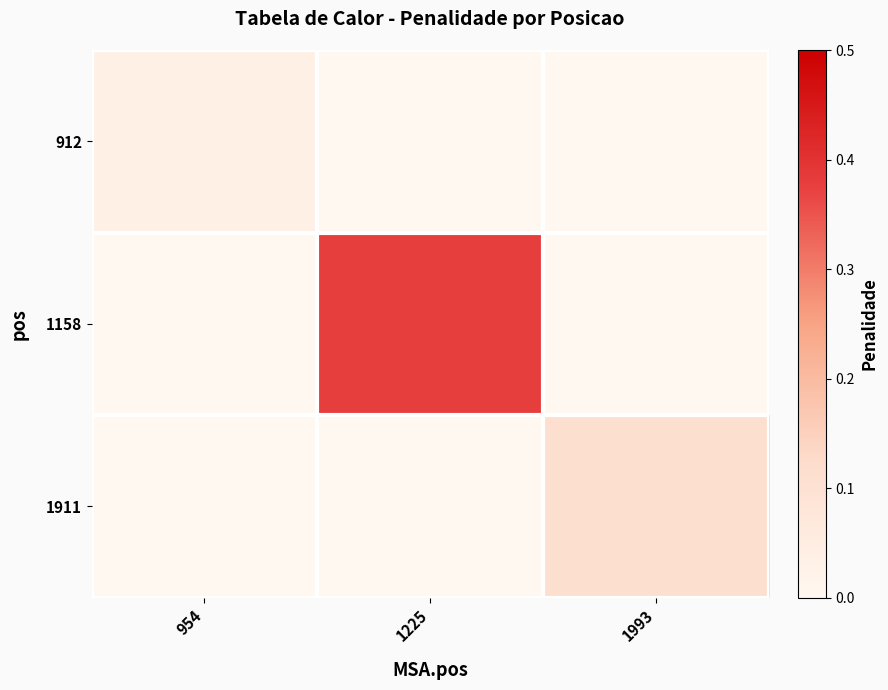

Which label corresponds to the largest value in the chart?

1225